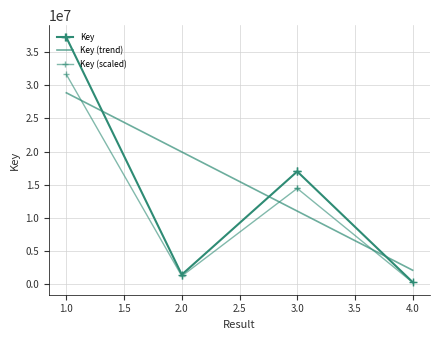

Which series has the largest range (max minus min)?

Key